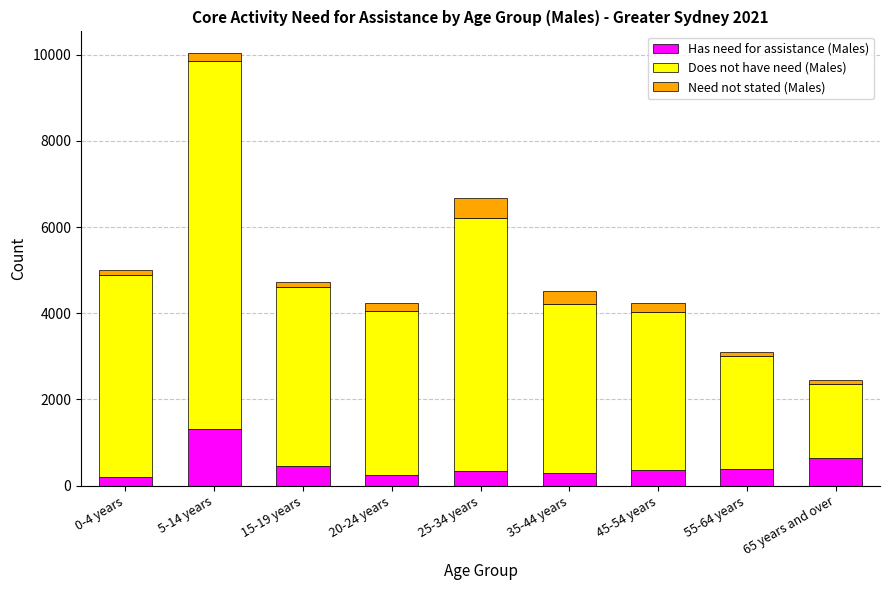

Which category has the highest value in the Has need for assistance (Males) series?

5-14 years